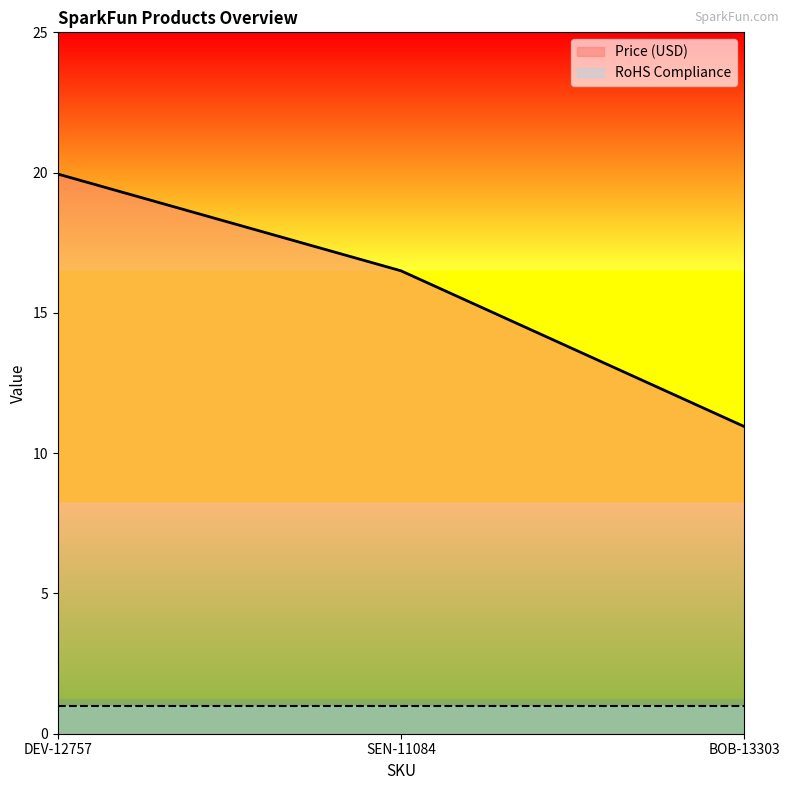

Reading left to right, extract all data points from this chart.

19.9	16.5	10.9